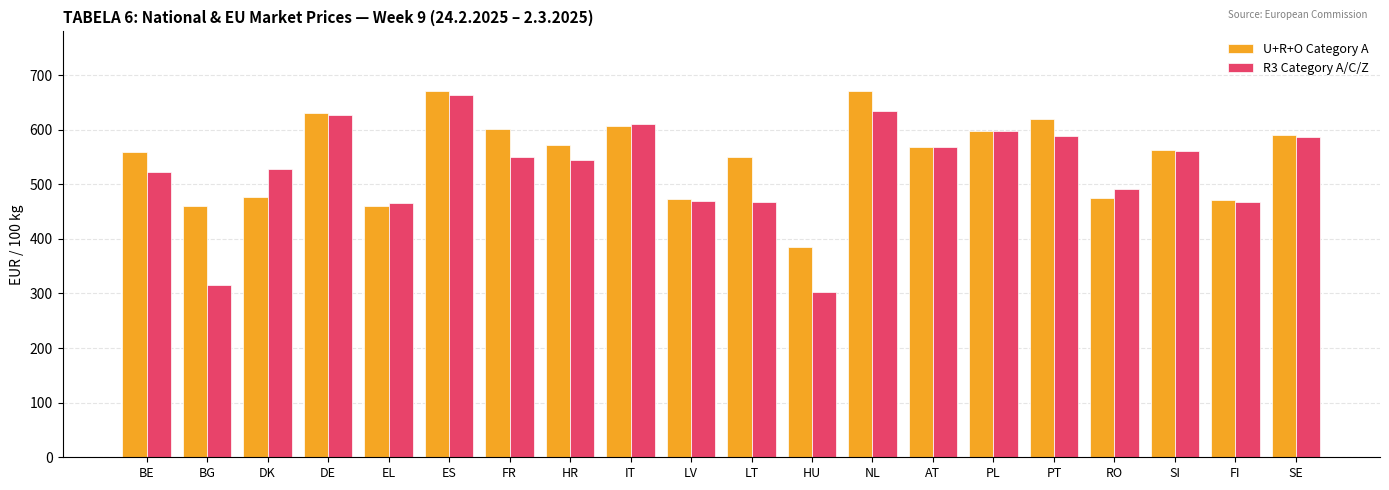

At which label does R3 Category A/C/Z reach its minimum?

HU